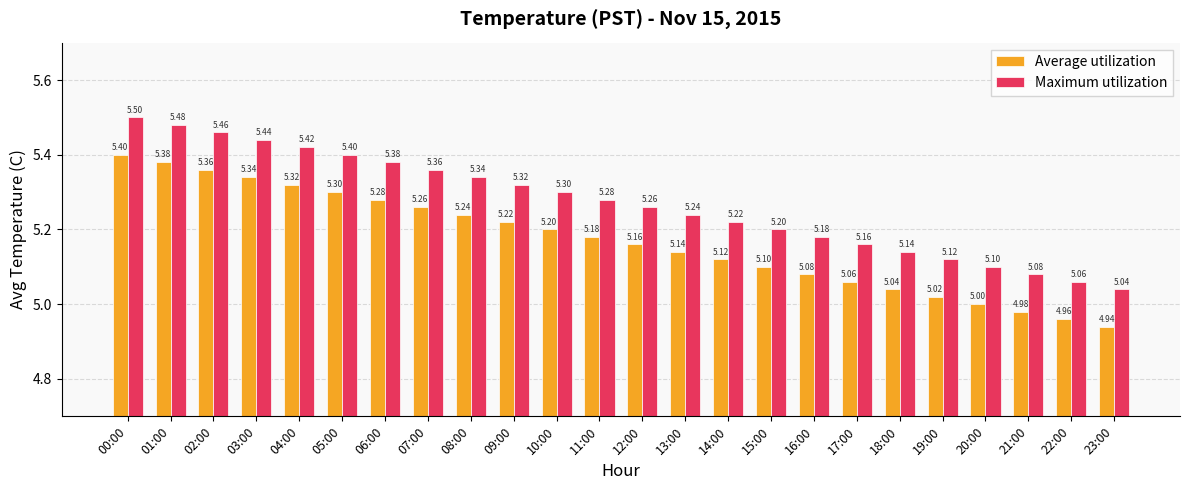

List the series in order of their overall mean, lowest first.

Average utilization, Maximum utilization